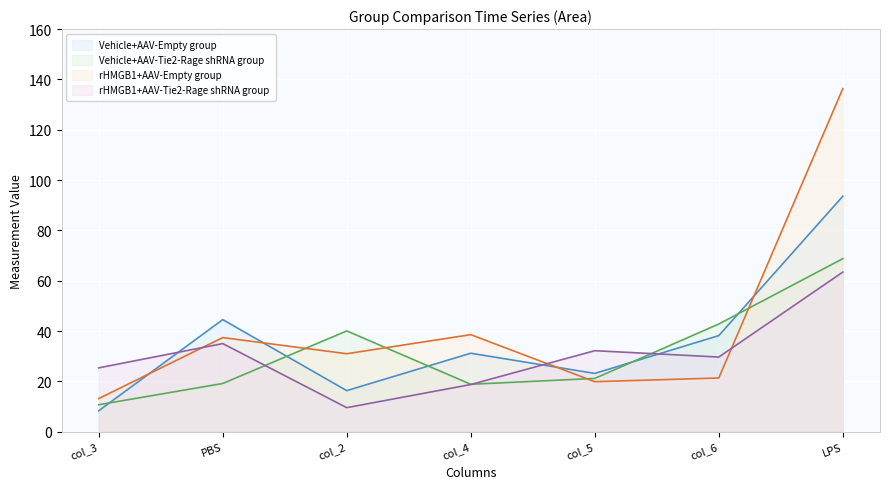

Count the number of categories in the chart.

7